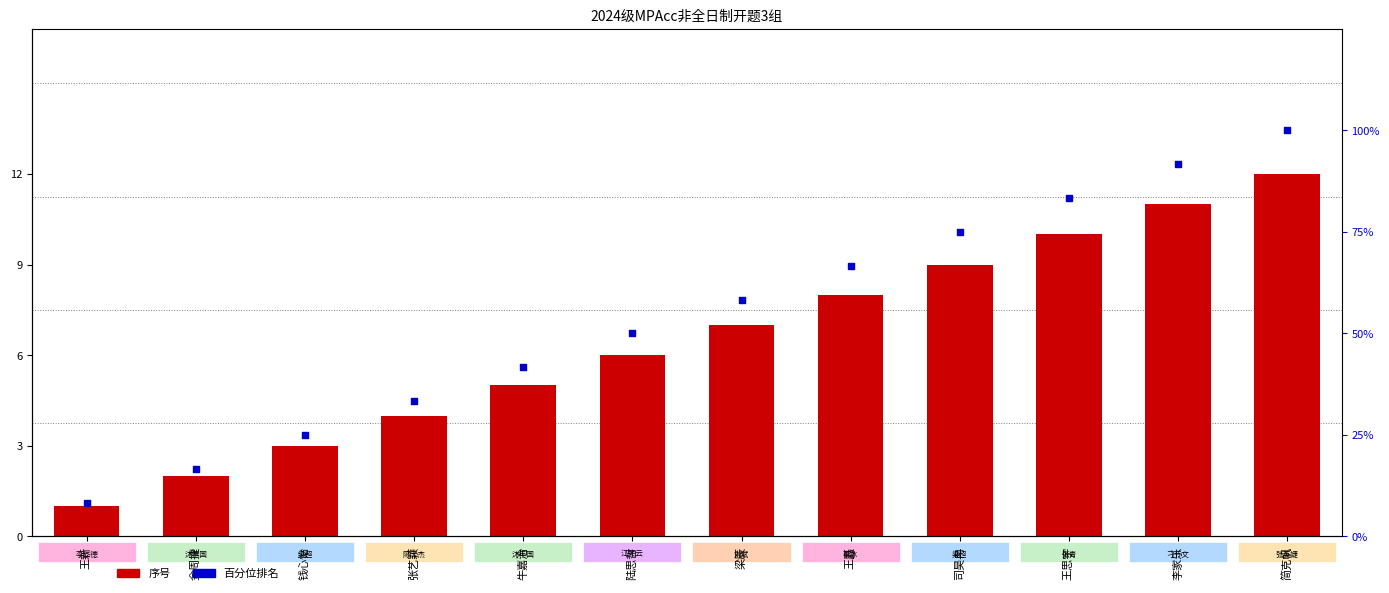

What are all the series names shown in the legend?

序号, 百分位排名